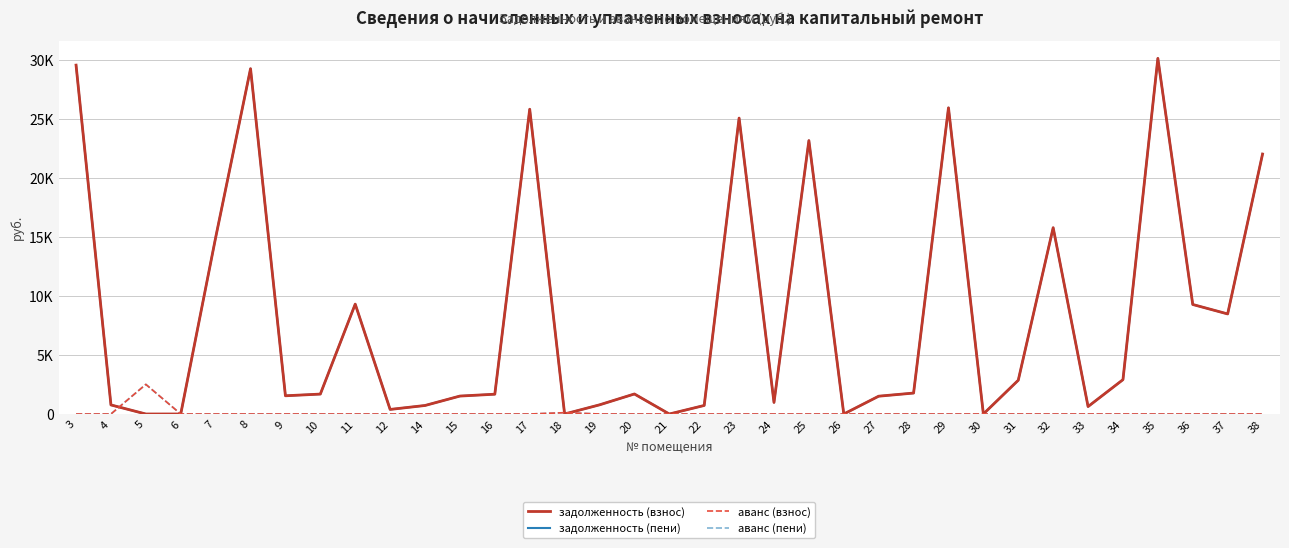

Does the chart display data point markers on the line(s)?

No